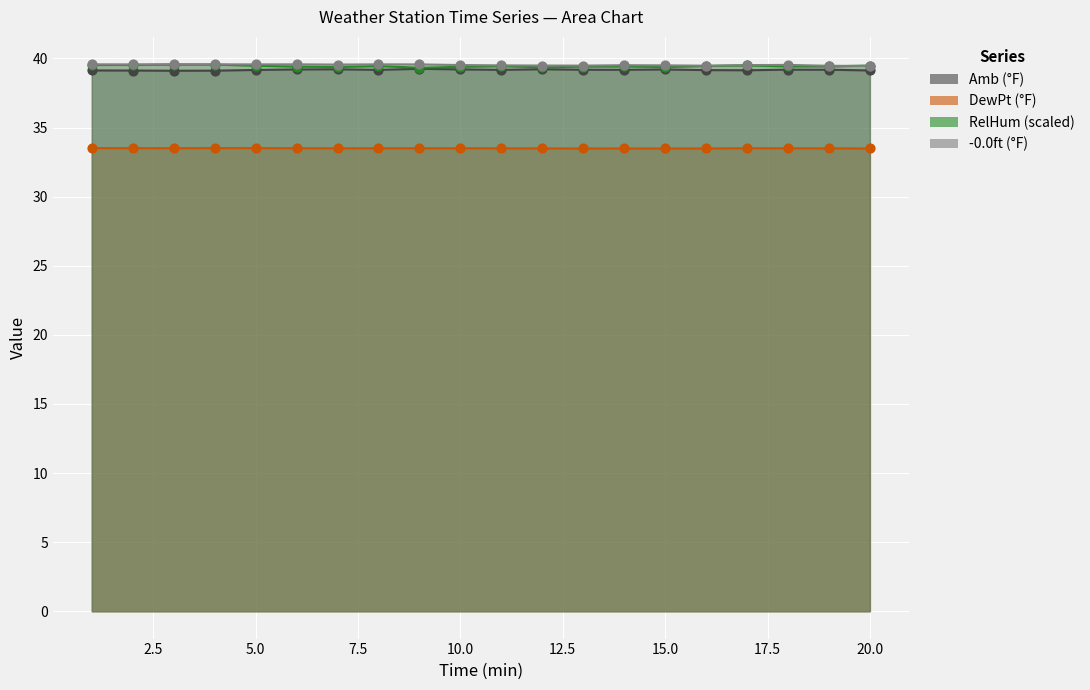

What are all the series names shown in the legend?

Amb, RelHum, DewPt, 0.0ft